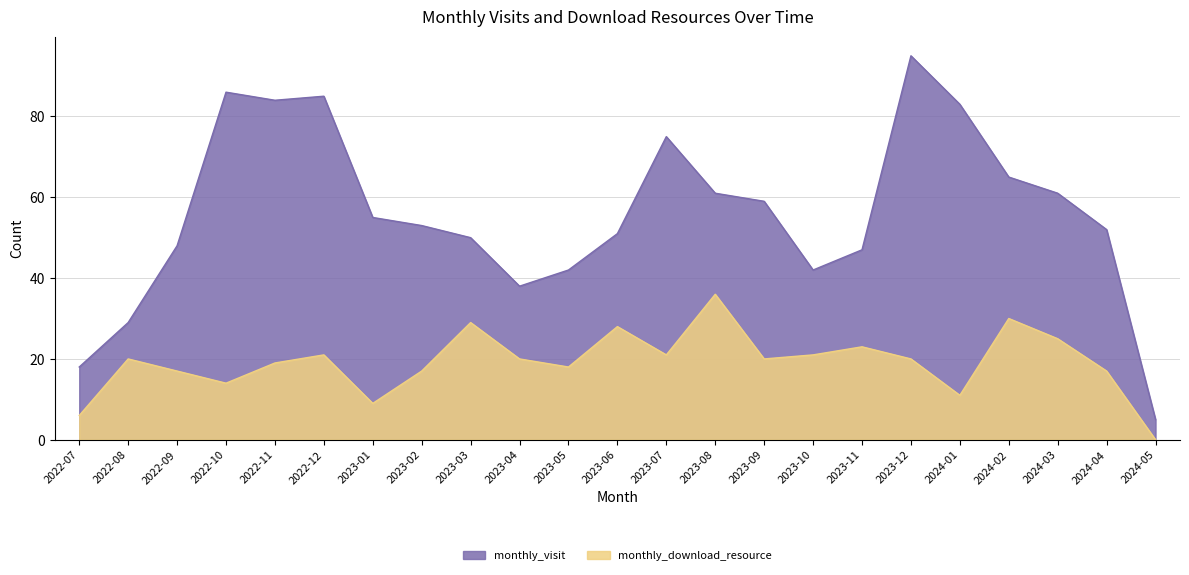

Which series has the largest total across all categories?

monthly_visit